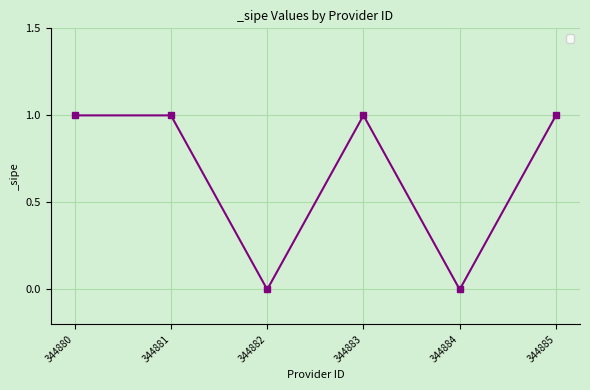

What is the change in value from 344880 to 344882?

-1